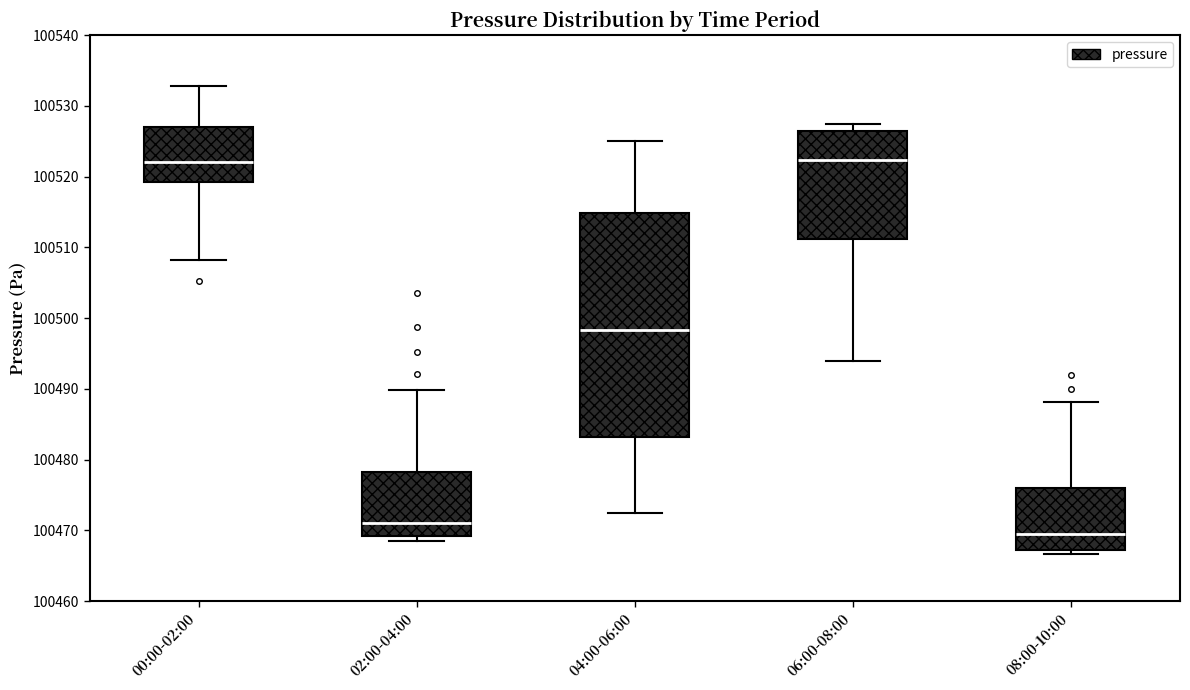

Comparing the boxes themselves (not the whiskers), which one is the tallest?

04:00-06:00